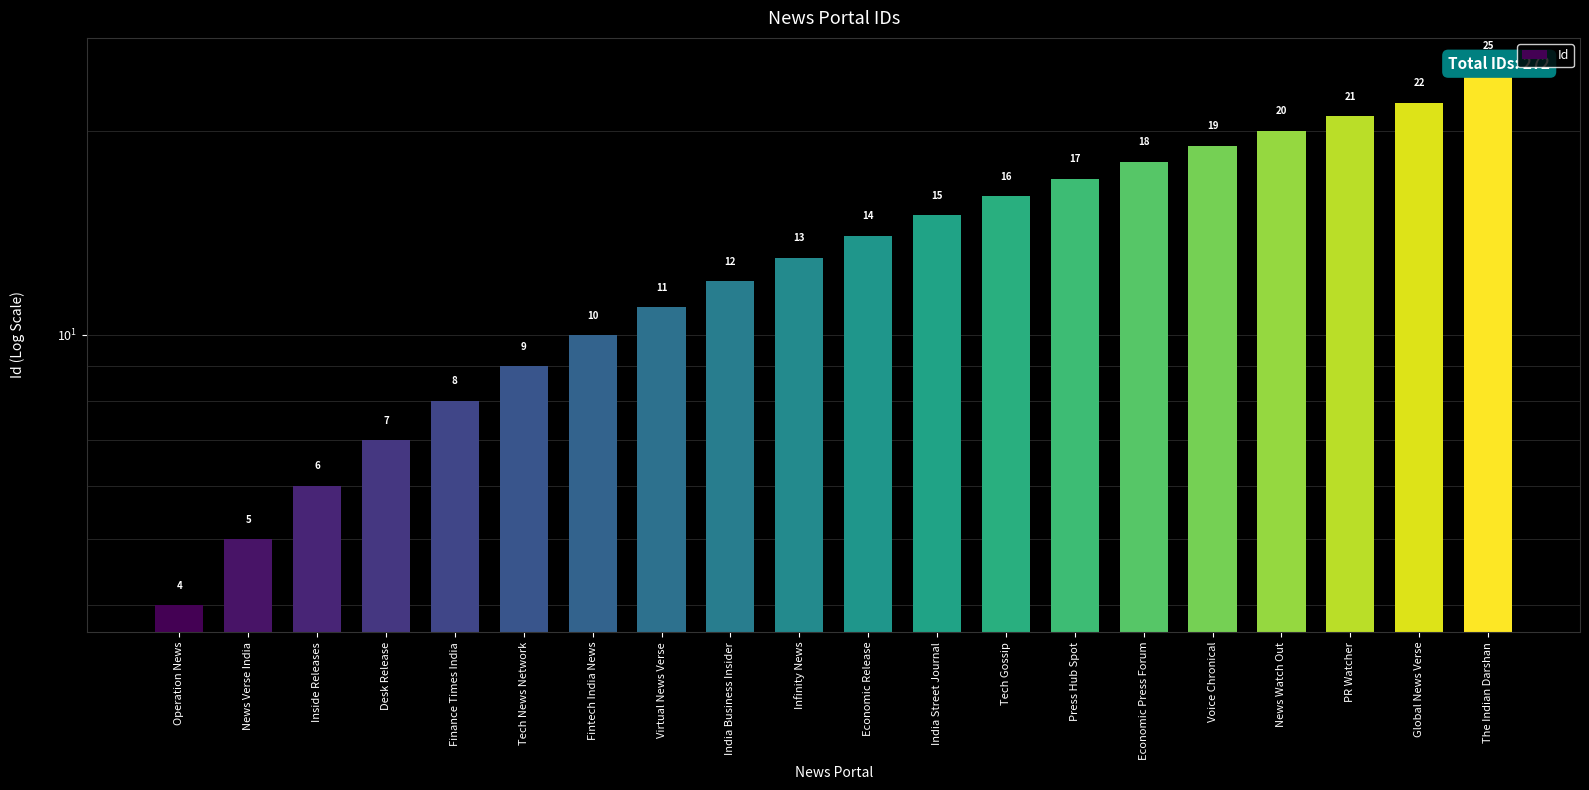

List the labels in order of value, largest first.

The Indian Darshan, Global News Verse, PR Watcher, News Watch Out, Voice Chronical, Economic Press Forum, Press Hub Spot, Tech Gossip, India Street Journal, Economic Release, Infinity News, India Business Insider, Virtual News Verse, Fintech India News, Tech News Network, Finance Times India, Desk Release, Inside Releases, News Verse India, Operation News